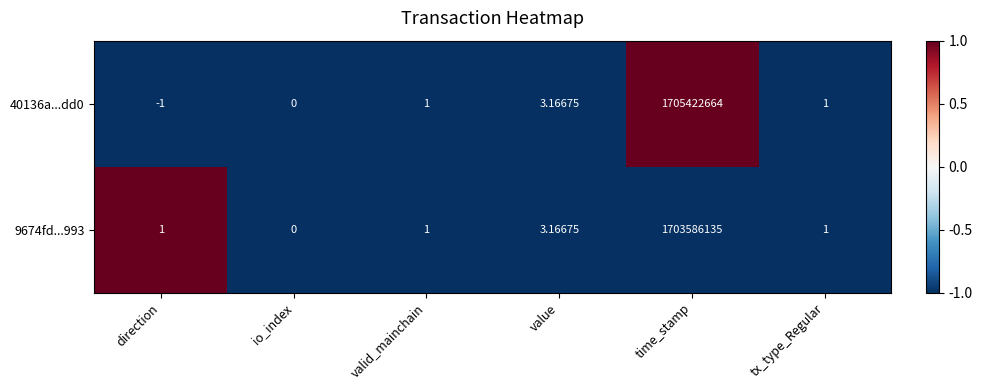

Is the value of 40136a...dd0 at io_index greater than the value of 9674fd...993 at tx_type_Regular?

No